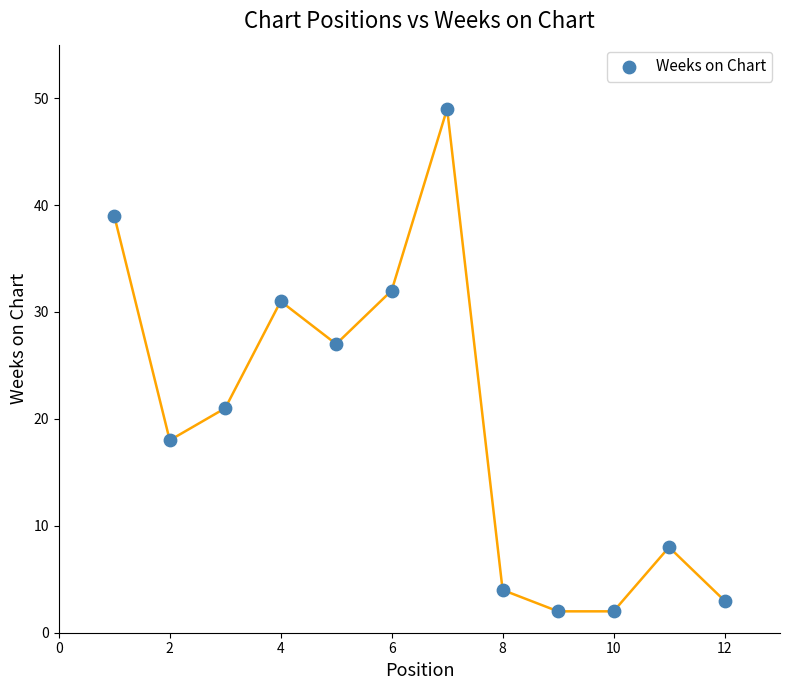

What is the range of Y values (max minus min)?

47